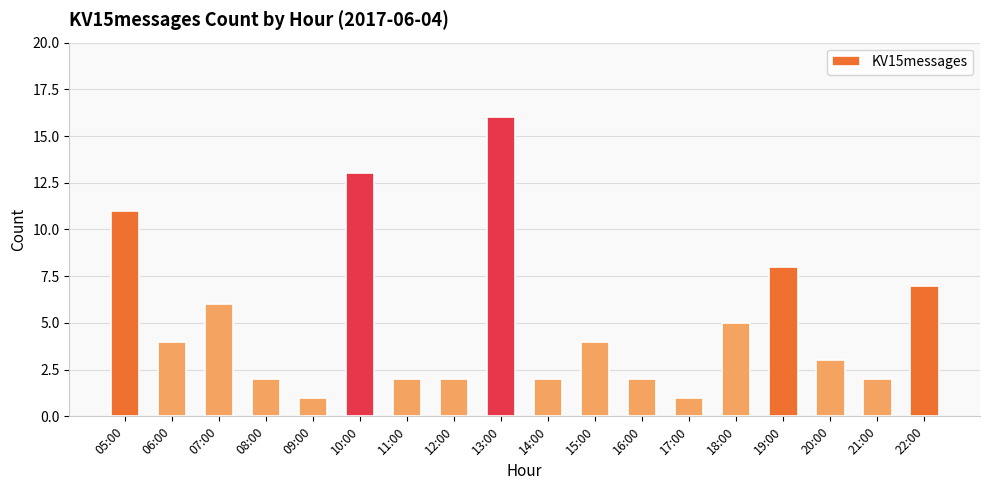

Is it true that the value at 18:00 is 9?

False